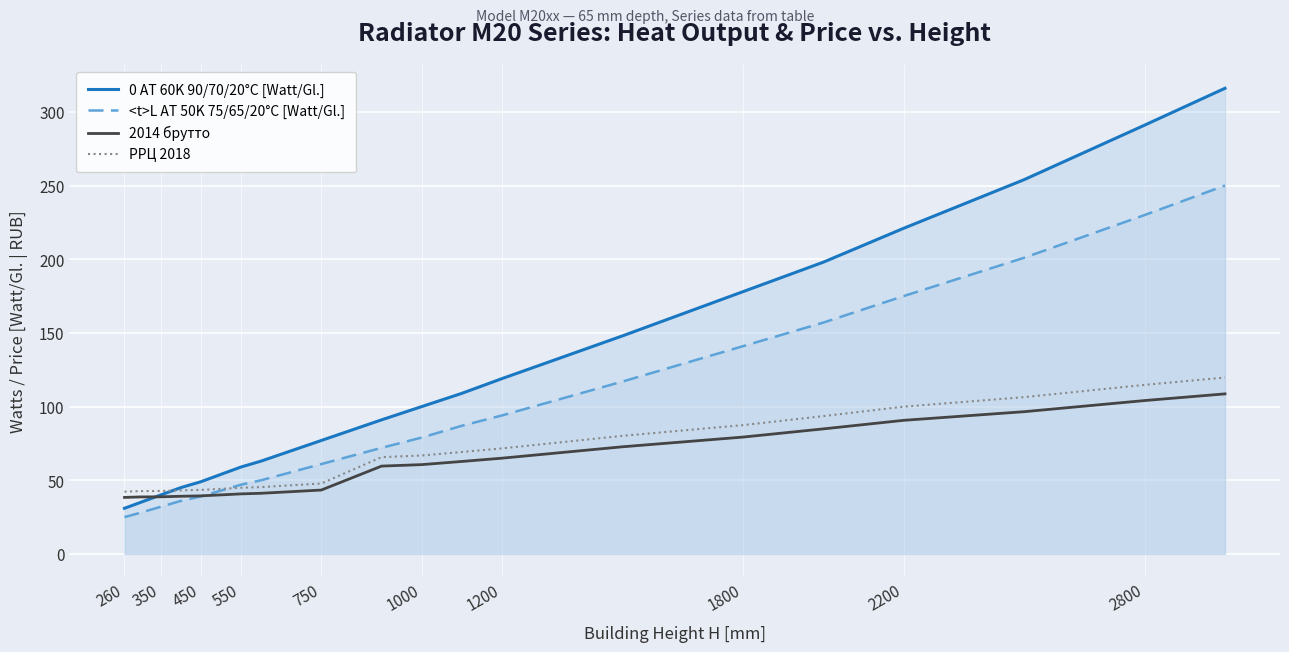

Which series has the largest total across all categories?

0 AT 60K 90/70/20°C [Watt/Gl.]